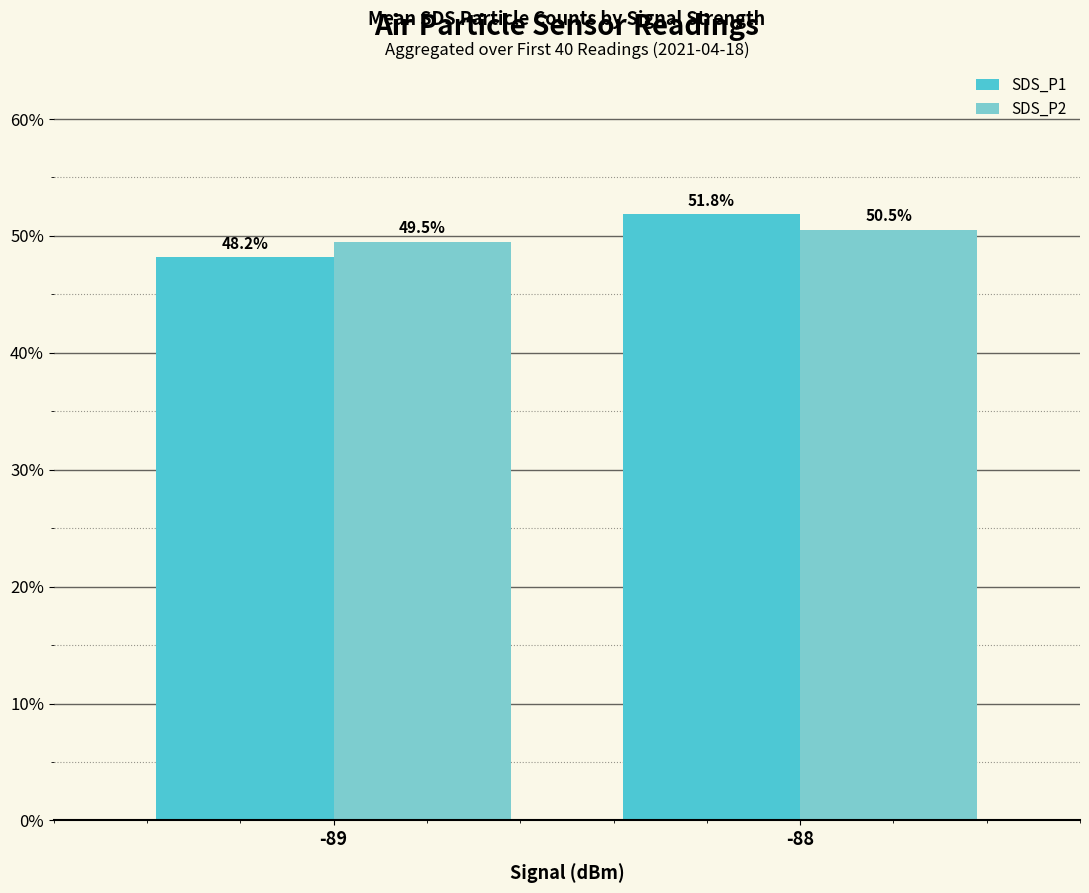

Between -89 and -88, which series saw the biggest shift?

SDS_P1